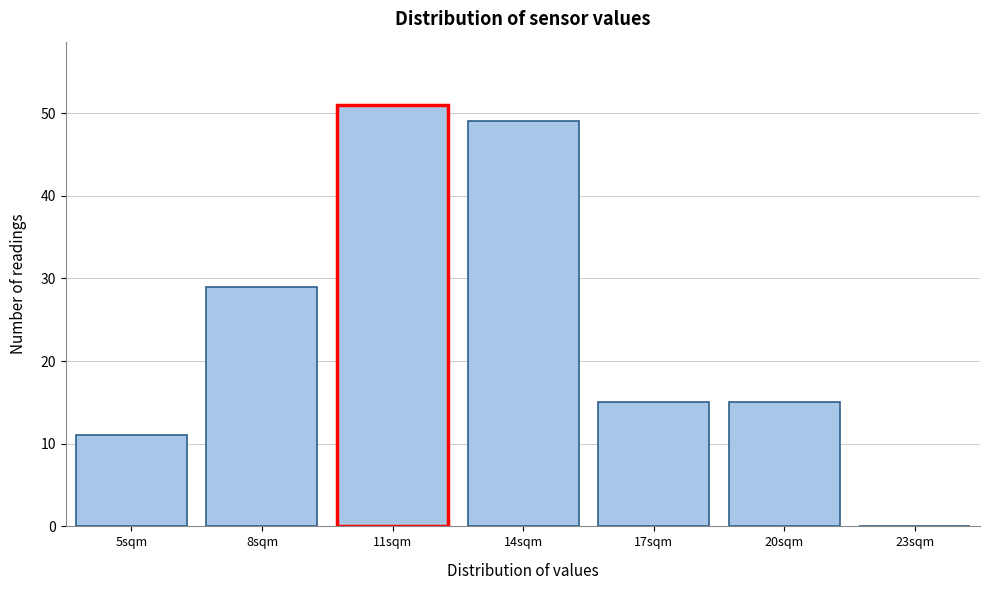

Reading left to right, extract all data points from this chart.

5sqm=11	8sqm=29	11sqm=51	14sqm=49	17sqm=15	20sqm=15	23sqm=0